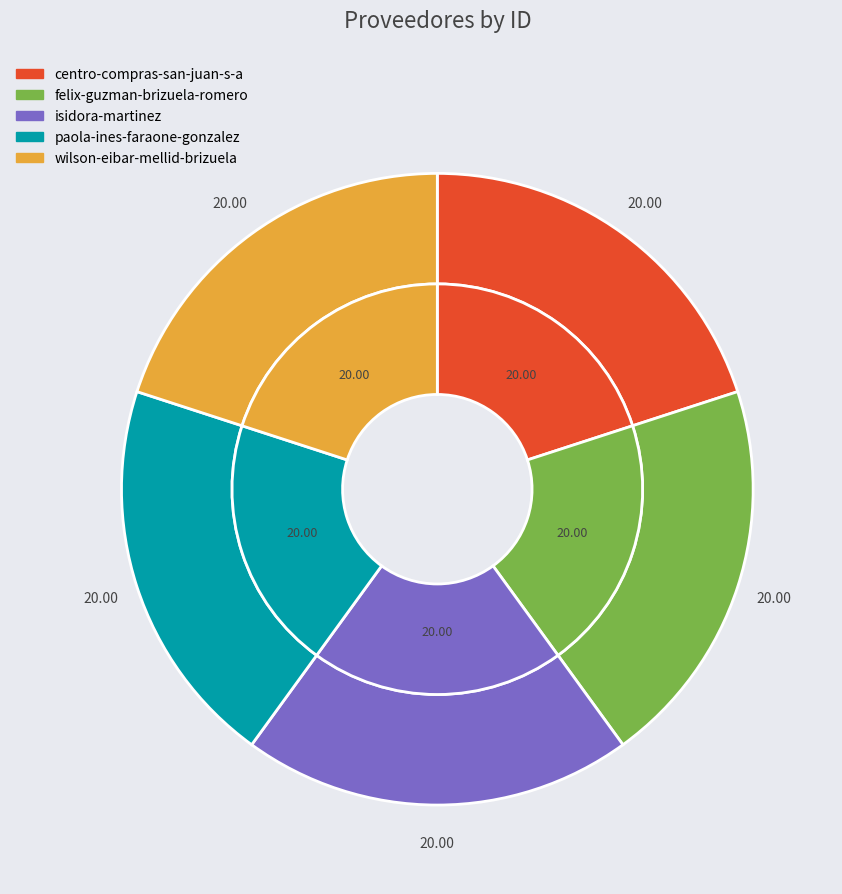

Is it true that wilson-eibar-mellid-brizuela is 13% of the pie?

False